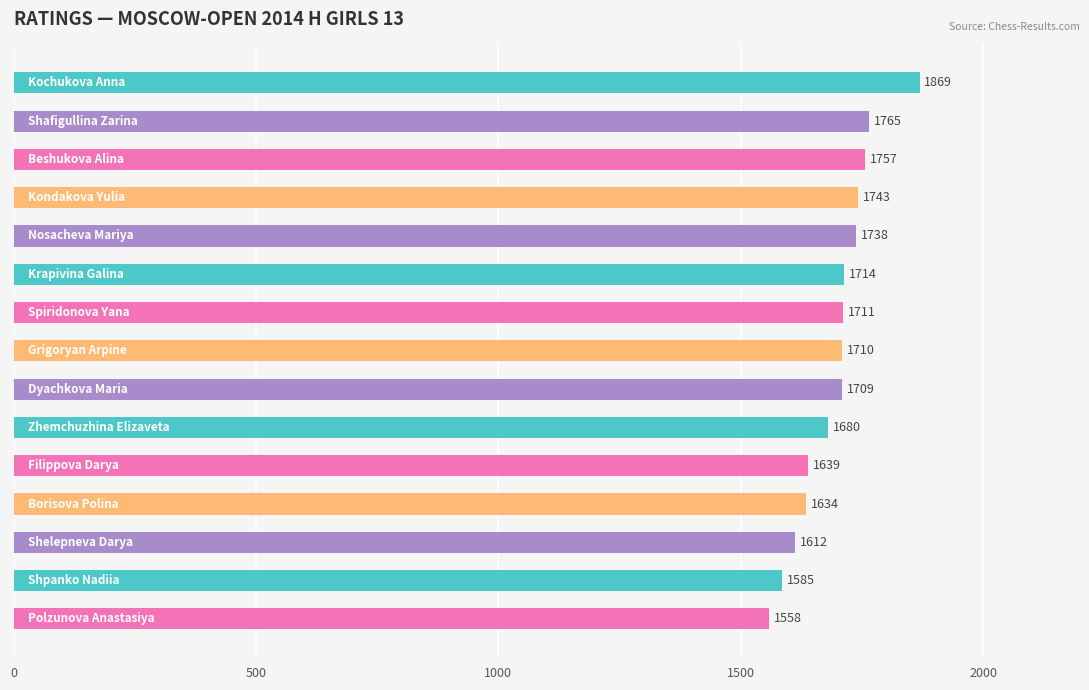

What is the value of the 14th bar from the top?

1585